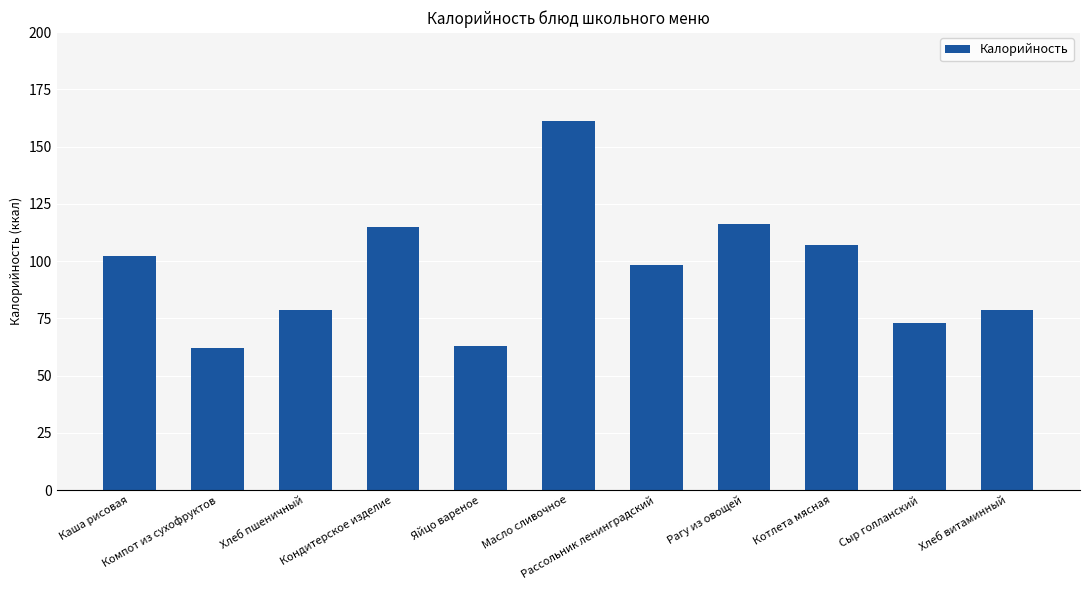

Is it true that the value at Рассольник ленинградский is 98.2?

True